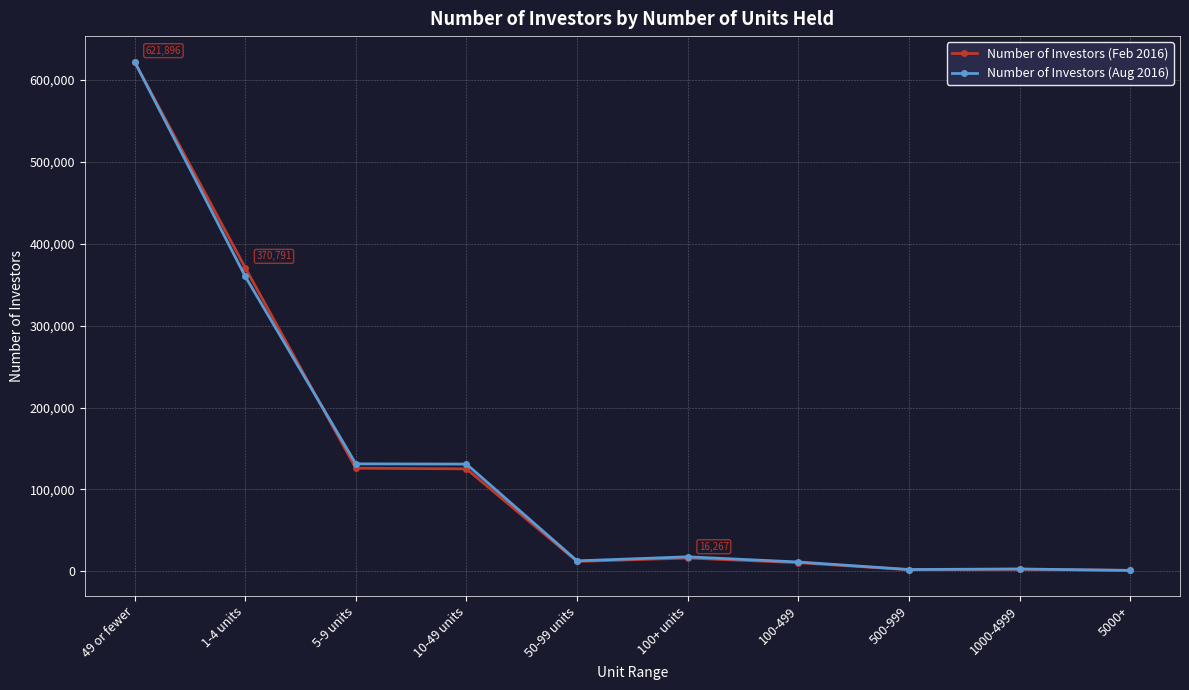

What is the label of the 2nd point from the right?

1000-4999